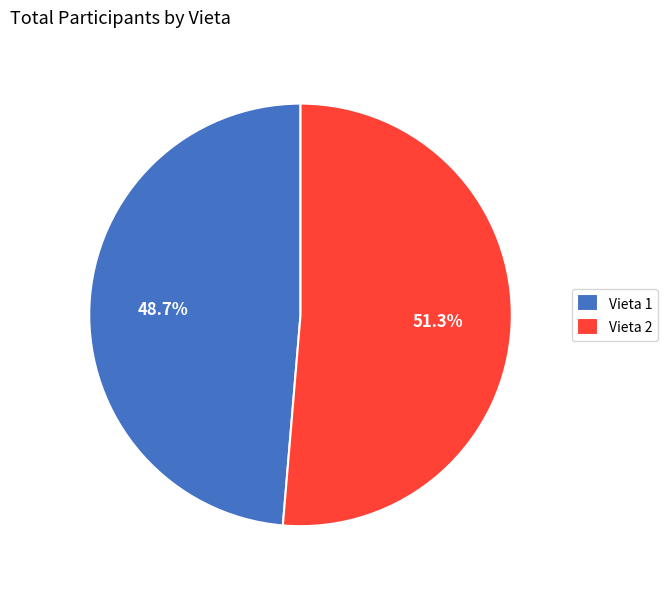

Which slice is the largest?

Vieta 2